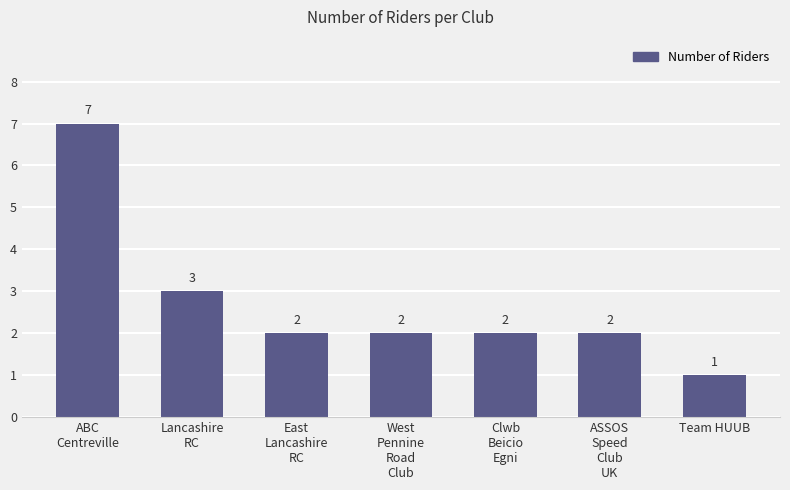

What position from the left is East
Lancashire
RC?

3